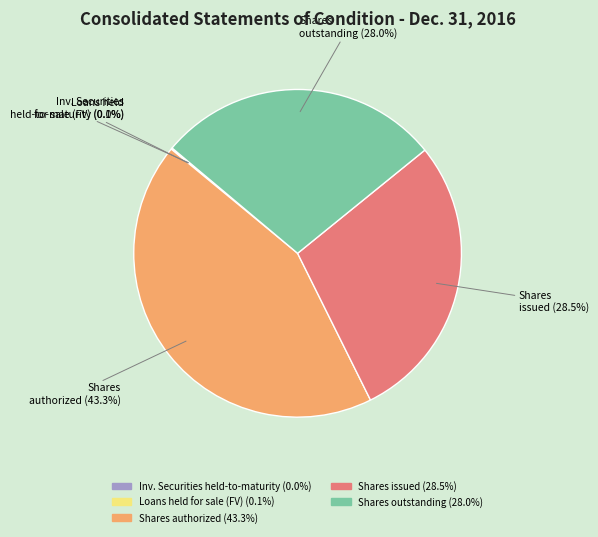

Is there any slice that represents more than half of the pie?

No